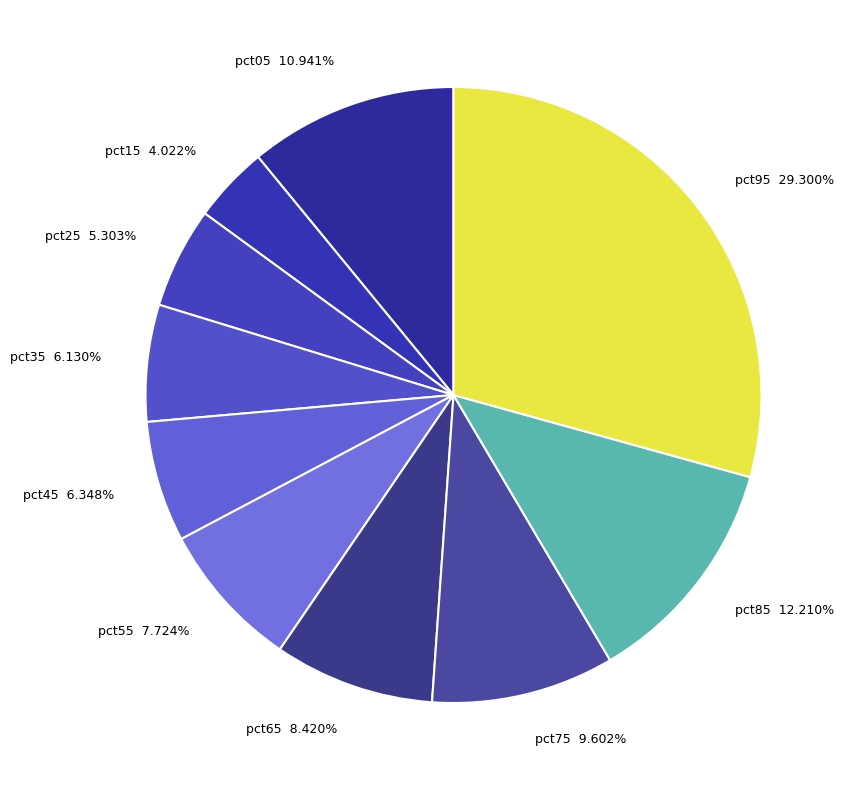

How many slices are in this pie chart?

10